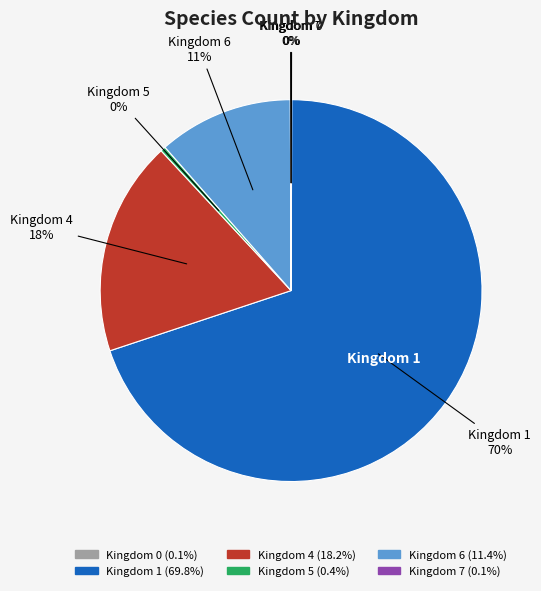

Does Kingdom 6 account for over 50% of the chart?

No